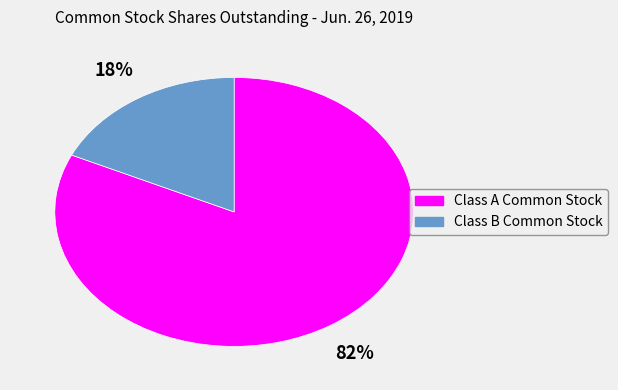

Count the number of slices in the pie.

2